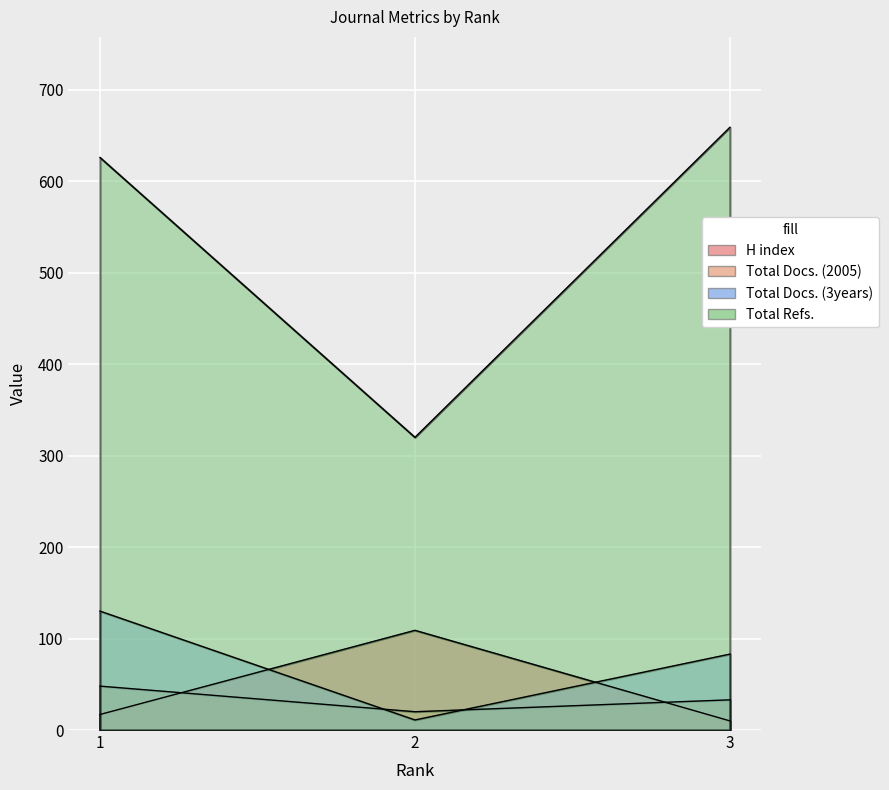

Does the chart display data point markers on the line(s)?

No